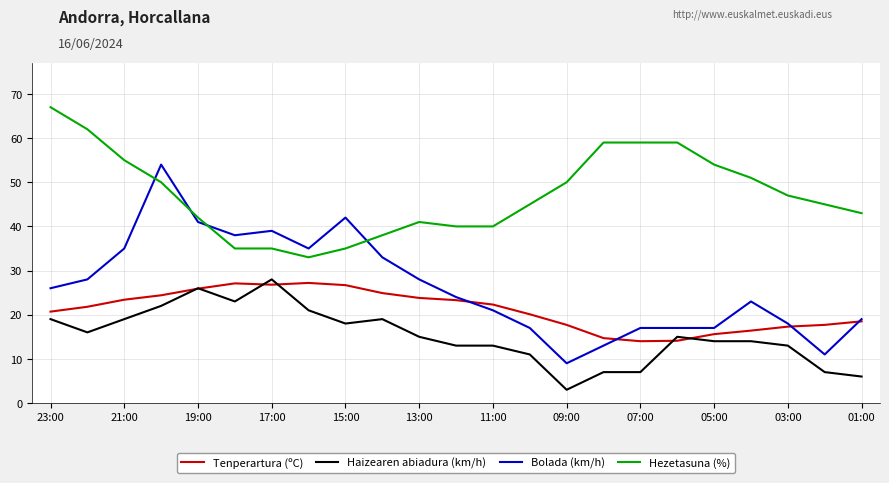

What is the maximum value shown in the chart?

67.0